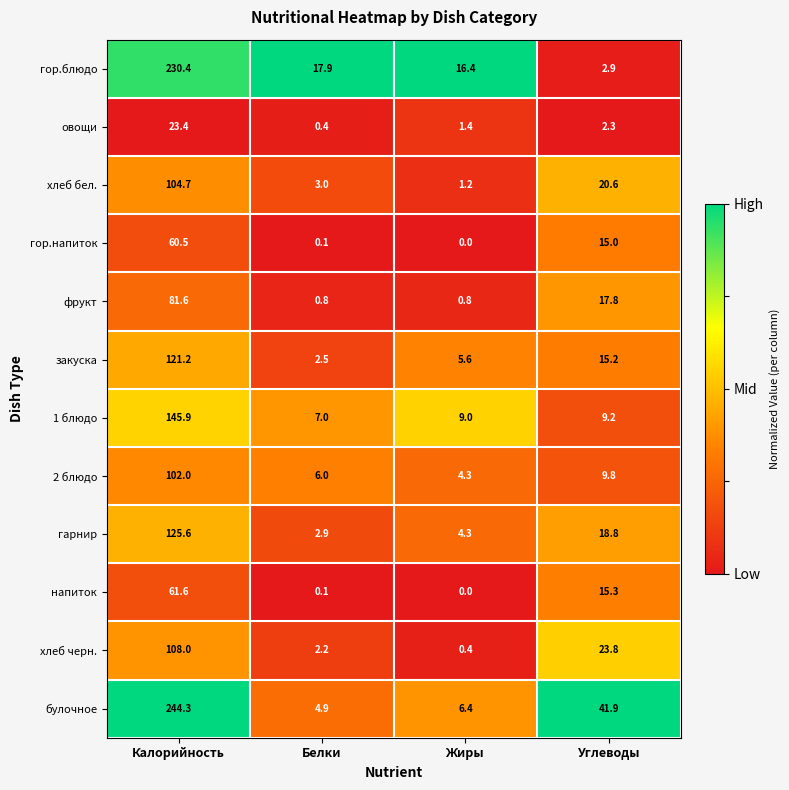

Where is гор.блюдо nearest to the value 116?

Белки